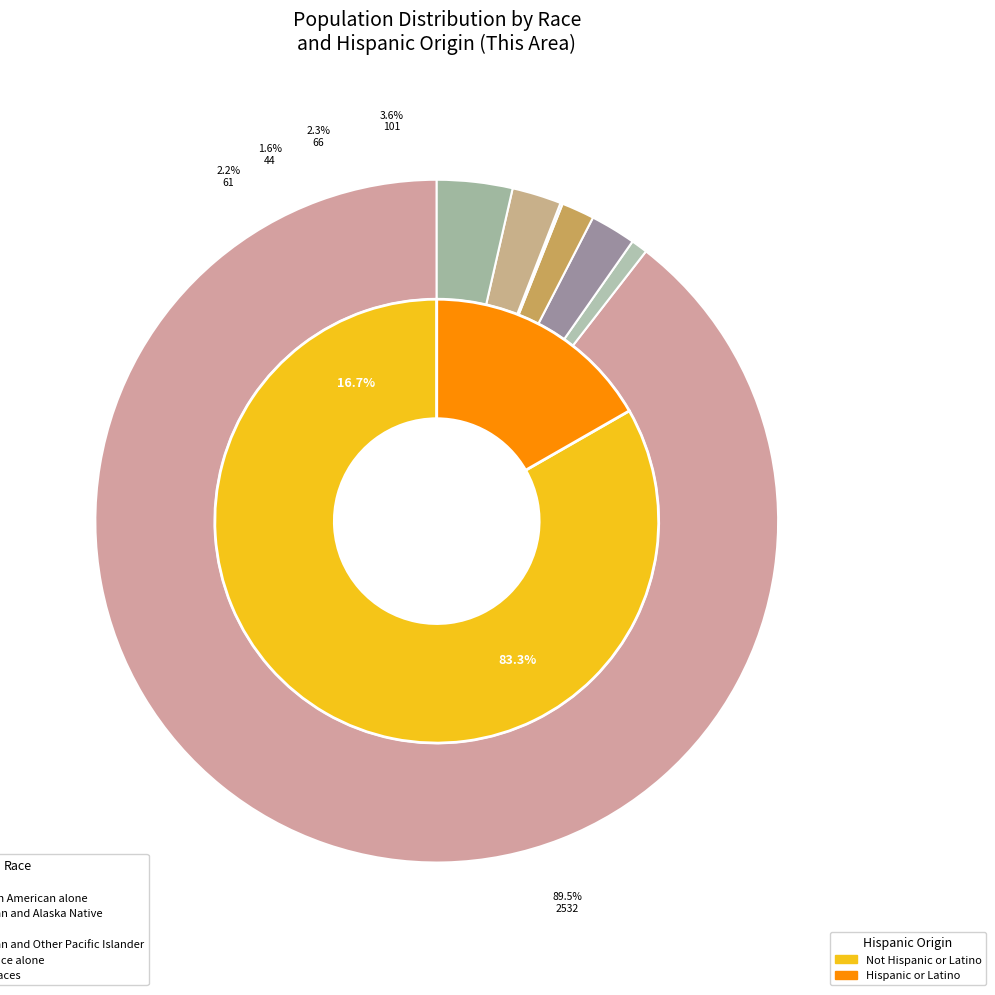

What percentage is the Asian alone slice, to the nearest percent?

2%